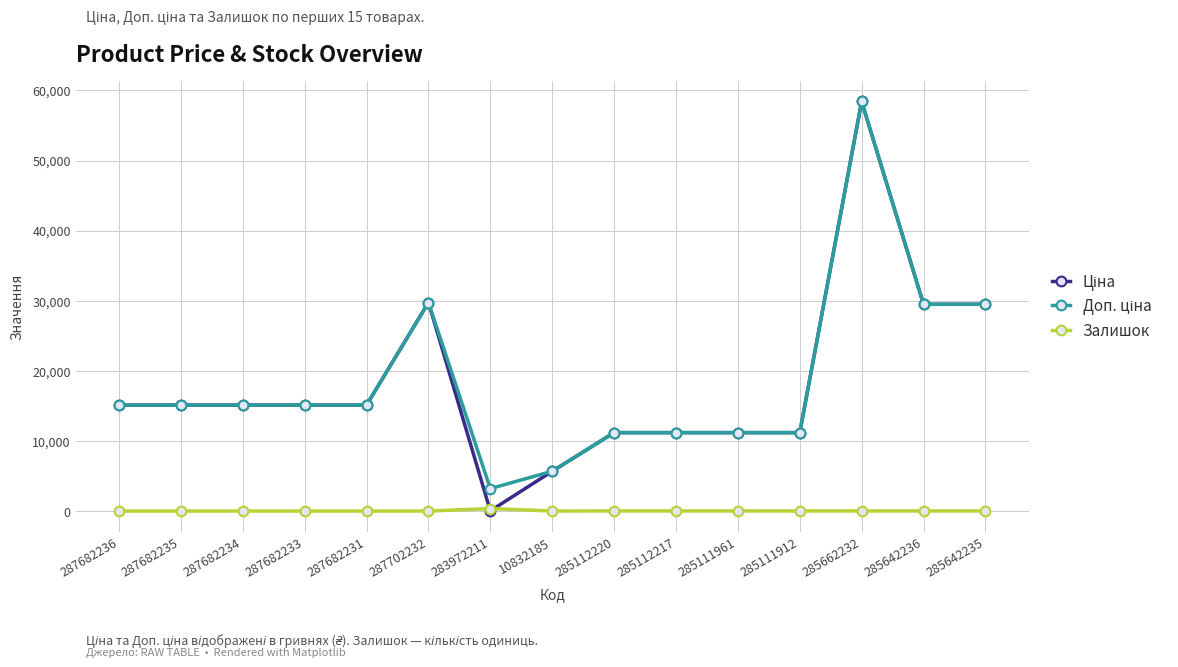

How many distinct data groups are displayed?

3